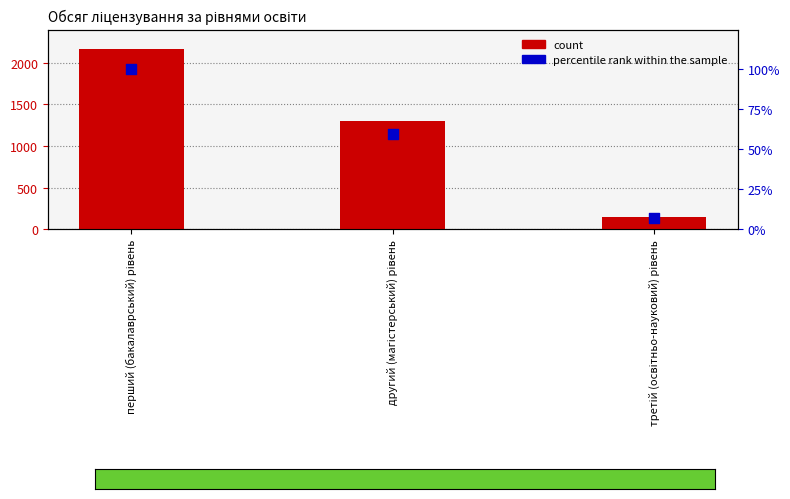

What is the total value across all series at третій (освітньо-науковий) рівень?

154.8